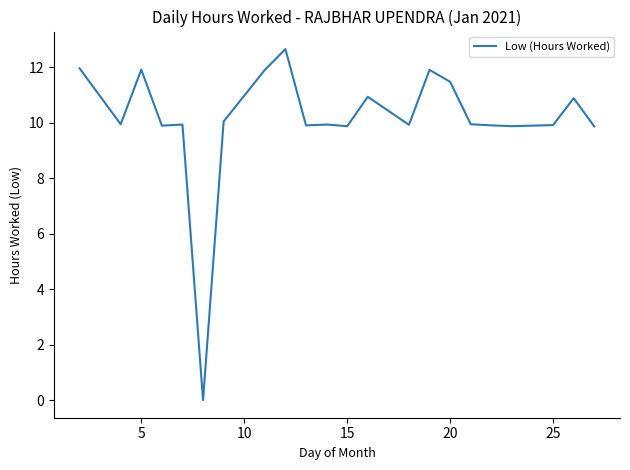

What is the difference between the maximum and minimum values?

12.7